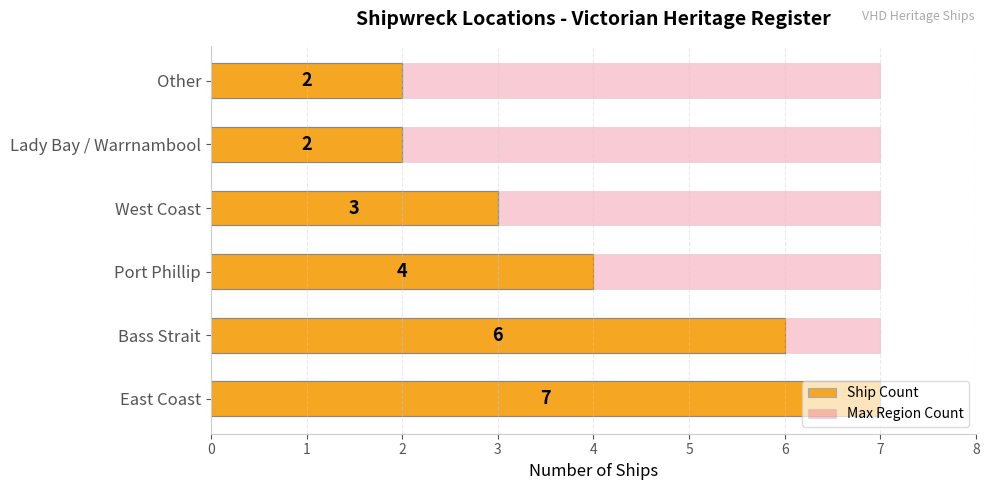

True or false: Ship Count has a value of 2.0 at Lady Bay / Warrnambool.

True